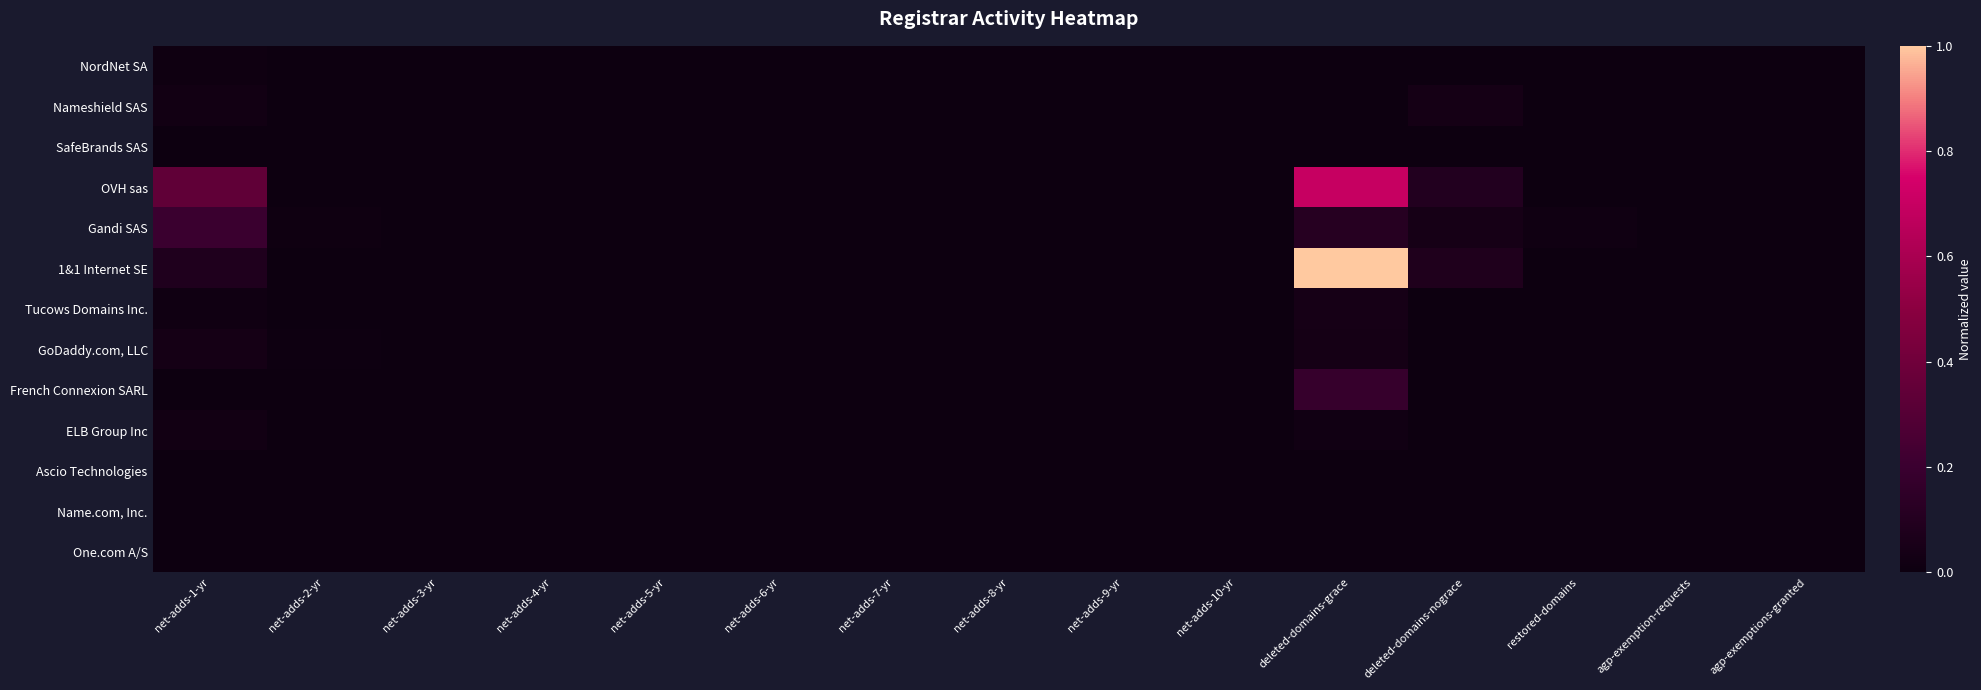

Reading left to right, what are all the values shown in this chart?

NordNet SA: net-adds-1-yr=0.0	net-adds-2-yr=0.0	net-adds-3-yr=0.0	net-adds-4-yr=0.0	net-adds-5-yr=0.0	net-adds-6-yr=0.0	net-adds-7-yr=0.0	net-adds-8-yr=0.0	net-adds-9-yr=0.0	net-adds-10-yr=0.0	deleted-domains-grace=0.0	deleted-domains-nograce=0.0	restored-domains=0.0	agp-exemption-requests=0.0	agp-exemptions-granted=0.0
Nameshield SAS: net-adds-1-yr=0.0	net-adds-2-yr=0.0	net-adds-3-yr=0.0	net-adds-4-yr=0.0	net-adds-5-yr=0.0	net-adds-6-yr=0.0	net-adds-7-yr=0.0	net-adds-8-yr=0.0	net-adds-9-yr=0.0	net-adds-10-yr=0.0	deleted-domains-grace=0.0	deleted-domains-nograce=0.0	restored-domains=0.0	agp-exemption-requests=0.0	agp-exemptions-granted=0.0
SafeBrands SAS: net-adds-1-yr=0.0	net-adds-2-yr=0.0	net-adds-3-yr=0.0	net-adds-4-yr=0.0	net-adds-5-yr=0.0	net-adds-6-yr=0.0	net-adds-7-yr=0.0	net-adds-8-yr=0.0	net-adds-9-yr=0.0	net-adds-10-yr=0.0	deleted-domains-grace=0.0	deleted-domains-nograce=0.0	restored-domains=0.0	agp-exemption-requests=0.0	agp-exemptions-granted=0.0
OVH sas: net-adds-1-yr=0.3	net-adds-2-yr=0.0	net-adds-3-yr=0.0	net-adds-4-yr=0.0	net-adds-5-yr=0.0	net-adds-6-yr=0.0	net-adds-7-yr=0.0	net-adds-8-yr=0.0	net-adds-9-yr=0.0	net-adds-10-yr=0.0	deleted-domains-grace=0.7	deleted-domains-nograce=0.1	restored-domains=0.0	agp-exemption-requests=0.0	agp-exemptions-granted=0.0
Gandi SAS: net-adds-1-yr=0.2	net-adds-2-yr=0.0	net-adds-3-yr=0.0	net-adds-4-yr=0.0	net-adds-5-yr=0.0	net-adds-6-yr=0.0	net-adds-7-yr=0.0	net-adds-8-yr=0.0	net-adds-9-yr=0.0	net-adds-10-yr=0.0	deleted-domains-grace=0.1	deleted-domains-nograce=0.0	restored-domains=0.0	agp-exemption-requests=0.0	agp-exemptions-granted=0.0
1&1 Internet SE: net-adds-1-yr=0.1	net-adds-2-yr=0.0	net-adds-3-yr=0.0	net-adds-4-yr=0.0	net-adds-5-yr=0.0	net-adds-6-yr=0.0	net-adds-7-yr=0.0	net-adds-8-yr=0.0	net-adds-9-yr=0.0	net-adds-10-yr=0.0	deleted-domains-grace=1.0	deleted-domains-nograce=0.1	restored-domains=0.0	agp-exemption-requests=0.0	agp-exemptions-granted=0.0
Tucows Domains Inc.: net-adds-1-yr=0.0	net-adds-2-yr=0.0	net-adds-3-yr=0.0	net-adds-4-yr=0.0	net-adds-5-yr=0.0	net-adds-6-yr=0.0	net-adds-7-yr=0.0	net-adds-8-yr=0.0	net-adds-9-yr=0.0	net-adds-10-yr=0.0	deleted-domains-grace=0.0	deleted-domains-nograce=0.0	restored-domains=0.0	agp-exemption-requests=0.0	agp-exemptions-granted=0.0
GoDaddy.com, LLC: net-adds-1-yr=0.0	net-adds-2-yr=0.0	net-adds-3-yr=0.0	net-adds-4-yr=0.0	net-adds-5-yr=0.0	net-adds-6-yr=0.0	net-adds-7-yr=0.0	net-adds-8-yr=0.0	net-adds-9-yr=0.0	net-adds-10-yr=0.0	deleted-domains-grace=0.0	deleted-domains-nograce=0.0	restored-domains=0.0	agp-exemption-requests=0.0	agp-exemptions-granted=0.0
French Connexion SARL: net-adds-1-yr=0.0	net-adds-2-yr=0.0	net-adds-3-yr=0.0	net-adds-4-yr=0.0	net-adds-5-yr=0.0	net-adds-6-yr=0.0	net-adds-7-yr=0.0	net-adds-8-yr=0.0	net-adds-9-yr=0.0	net-adds-10-yr=0.0	deleted-domains-grace=0.2	deleted-domains-nograce=0.0	restored-domains=0.0	agp-exemption-requests=0.0	agp-exemptions-granted=0.0
ELB Group Inc: net-adds-1-yr=0.0	net-adds-2-yr=0.0	net-adds-3-yr=0.0	net-adds-4-yr=0.0	net-adds-5-yr=0.0	net-adds-6-yr=0.0	net-adds-7-yr=0.0	net-adds-8-yr=0.0	net-adds-9-yr=0.0	net-adds-10-yr=0.0	deleted-domains-grace=0.0	deleted-domains-nograce=0.0	restored-domains=0.0	agp-exemption-requests=0.0	agp-exemptions-granted=0.0
Ascio Technologies: net-adds-1-yr=0.0	net-adds-2-yr=0.0	net-adds-3-yr=0.0	net-adds-4-yr=0.0	net-adds-5-yr=0.0	net-adds-6-yr=0.0	net-adds-7-yr=0.0	net-adds-8-yr=0.0	net-adds-9-yr=0.0	net-adds-10-yr=0.0	deleted-domains-grace=0.0	deleted-domains-nograce=0.0	restored-domains=0.0	agp-exemption-requests=0.0	agp-exemptions-granted=0.0
Name.com, Inc.: net-adds-1-yr=0.0	net-adds-2-yr=0.0	net-adds-3-yr=0.0	net-adds-4-yr=0.0	net-adds-5-yr=0.0	net-adds-6-yr=0.0	net-adds-7-yr=0.0	net-adds-8-yr=0.0	net-adds-9-yr=0.0	net-adds-10-yr=0.0	deleted-domains-grace=0.0	deleted-domains-nograce=0.0	restored-domains=0.0	agp-exemption-requests=0.0	agp-exemptions-granted=0.0
One.com A/S: net-adds-1-yr=0.0	net-adds-2-yr=0.0	net-adds-3-yr=0.0	net-adds-4-yr=0.0	net-adds-5-yr=0.0	net-adds-6-yr=0.0	net-adds-7-yr=0.0	net-adds-8-yr=0.0	net-adds-9-yr=0.0	net-adds-10-yr=0.0	deleted-domains-grace=0.0	deleted-domains-nograce=0.0	restored-domains=0.0	agp-exemption-requests=0.0	agp-exemptions-granted=0.0